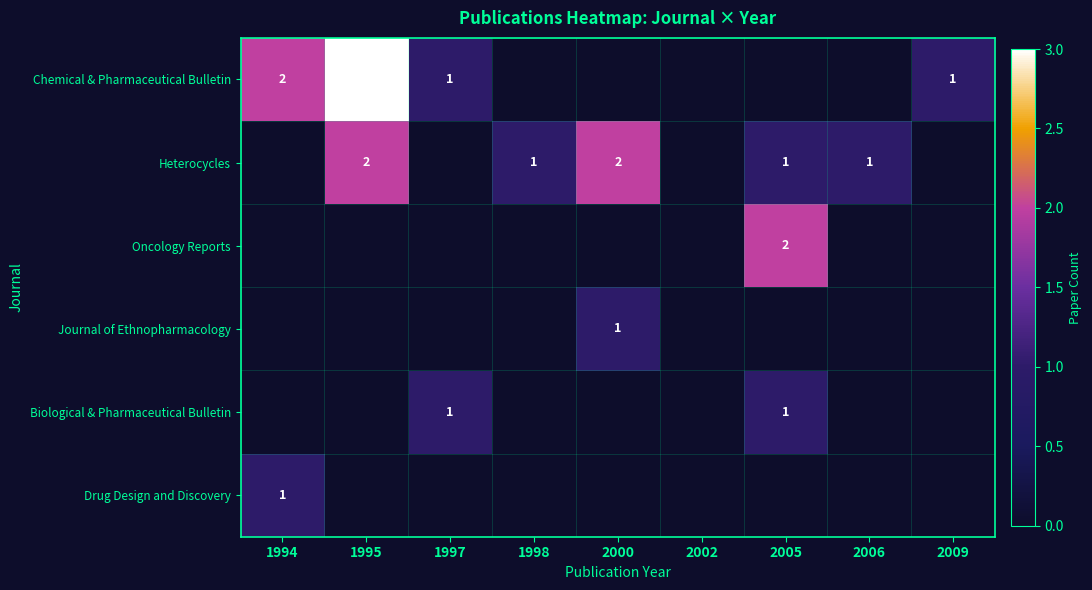

The value of Oncology Reports at 2005 is 2. True or false?

True